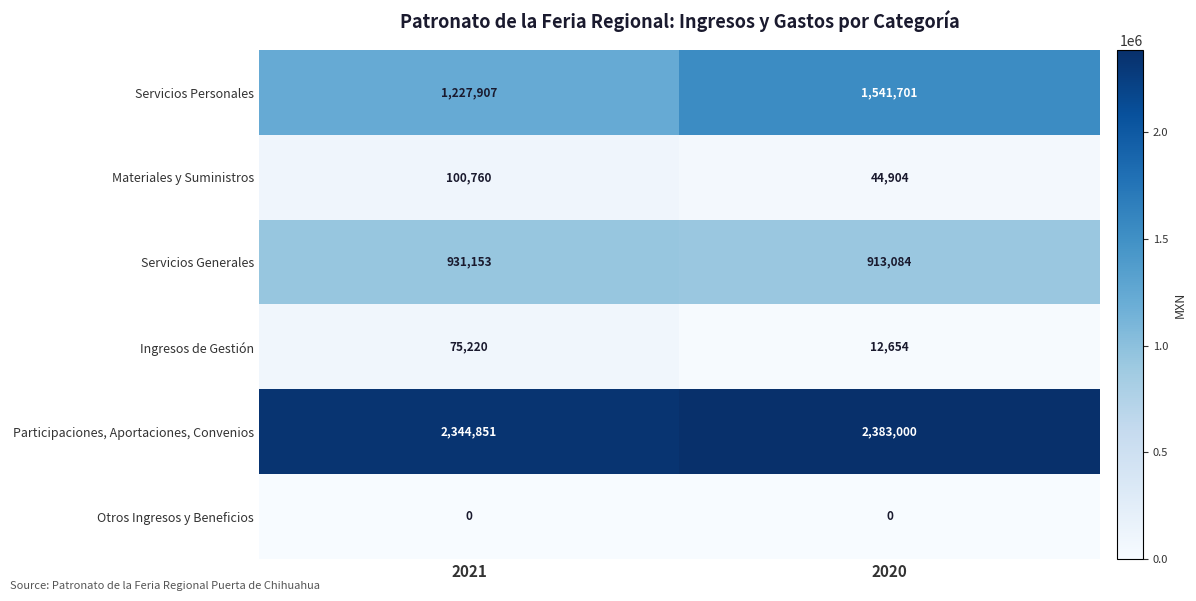

Reading left to right, transcribe all the data shown in this chart.

Servicios Personales: 2021=1227907	2020=1541701
Materiales y Suministros: 2021=100760	2020=44904
Servicios Generales: 2021=931153	2020=913084
Ingresos de Gestión: 2021=75220	2020=12654
Participaciones, Aportaciones, Convenios: 2021=2344851	2020=2383000
Otros Ingresos y Beneficios: 2021=0	2020=0